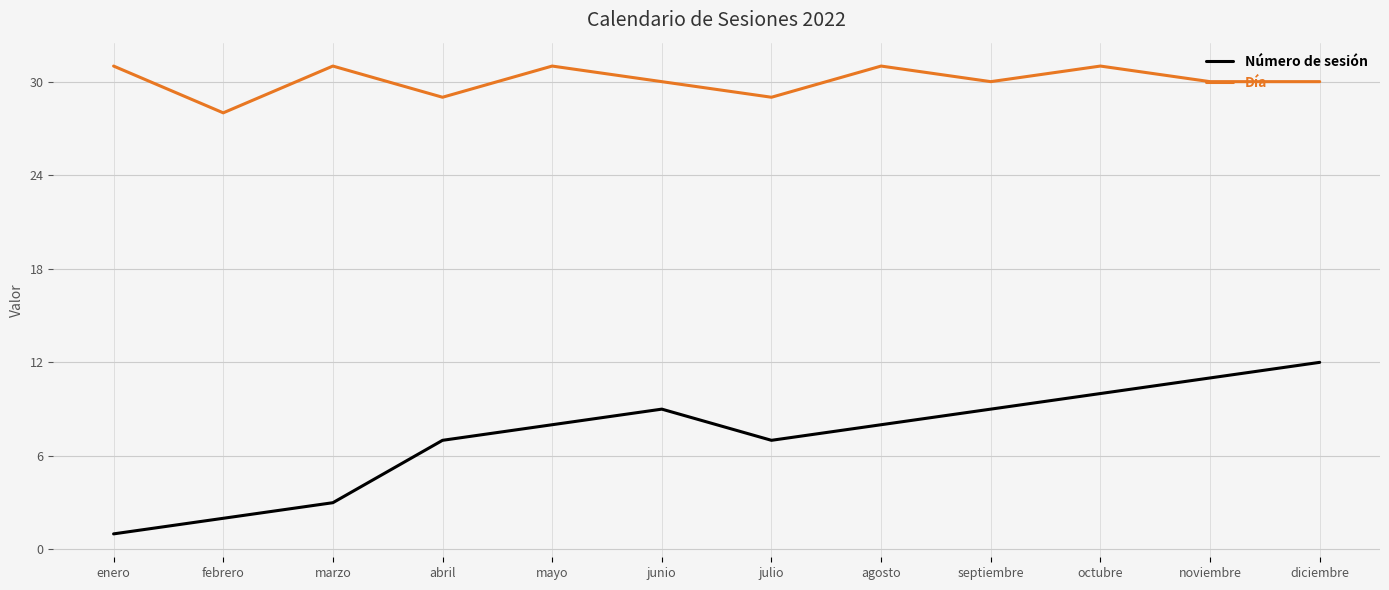

The value of Número de sesión at julio is 7. True or false?

True